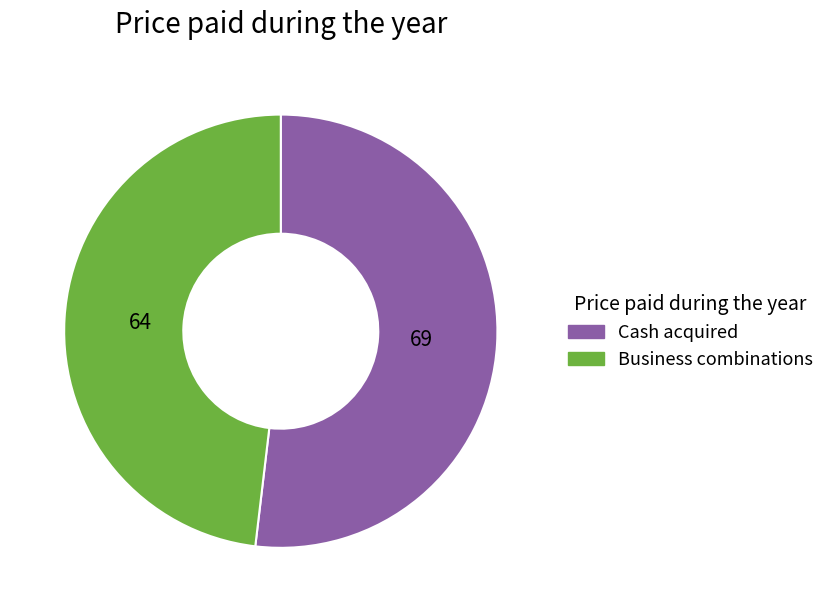

Is the sum of Cash acquired and Business combinations greater than half?

Yes